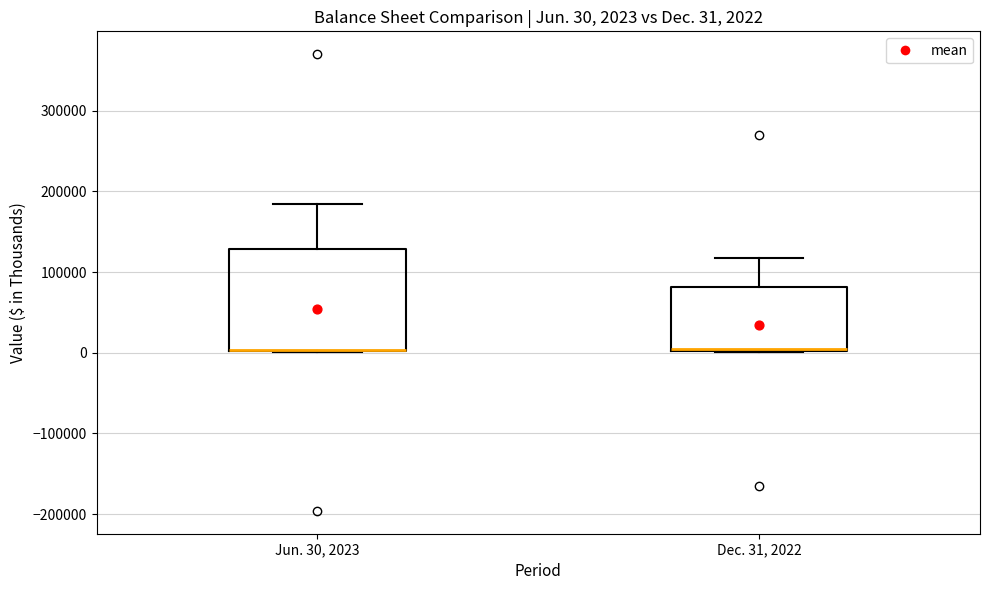

Which box is the tallest, from its lower edge to its upper edge?

Jun. 30, 2023